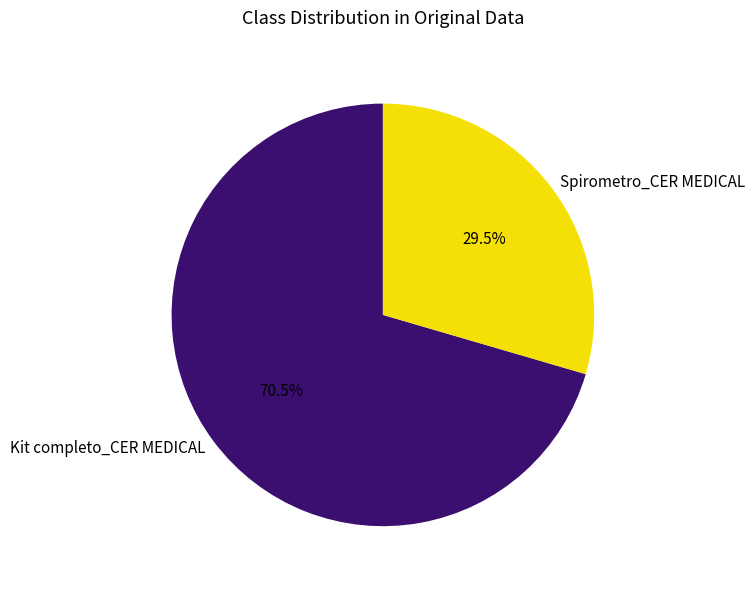

What is the total percentage of Kit completo_CER MEDICAL and Spirometro_CER MEDICAL?

100.0%